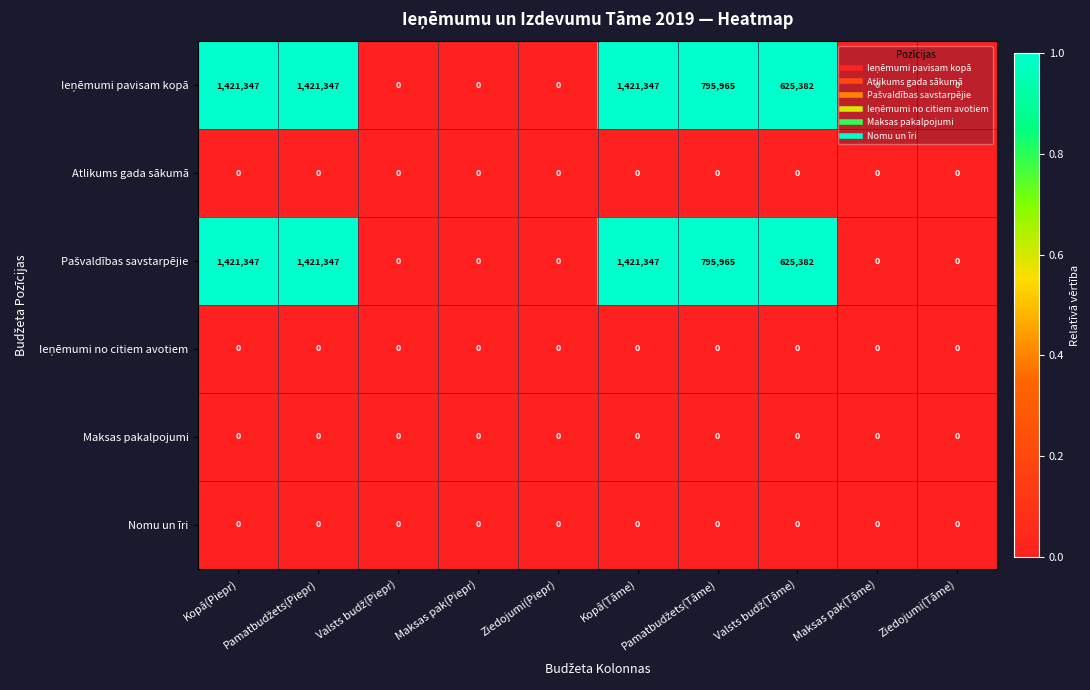

At how many categories does at least one series exceed 1241408?

3